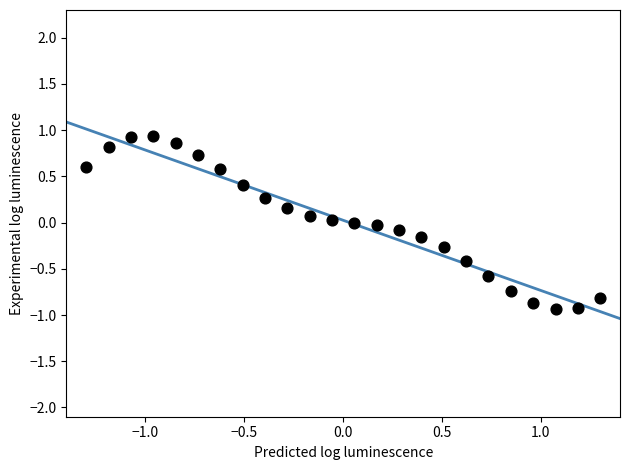

What is the range of Y values (max minus min)?

1.9